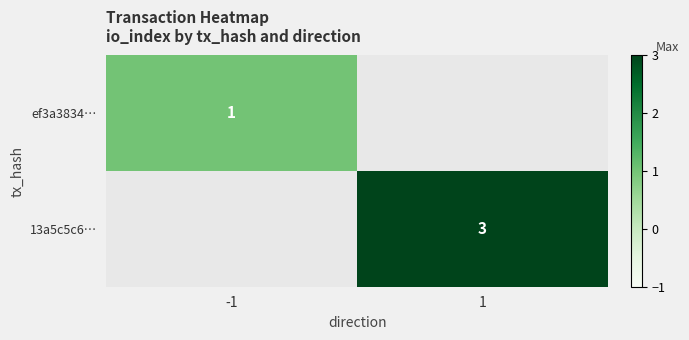

At which category does the chart reach its minimum across all series?

-1